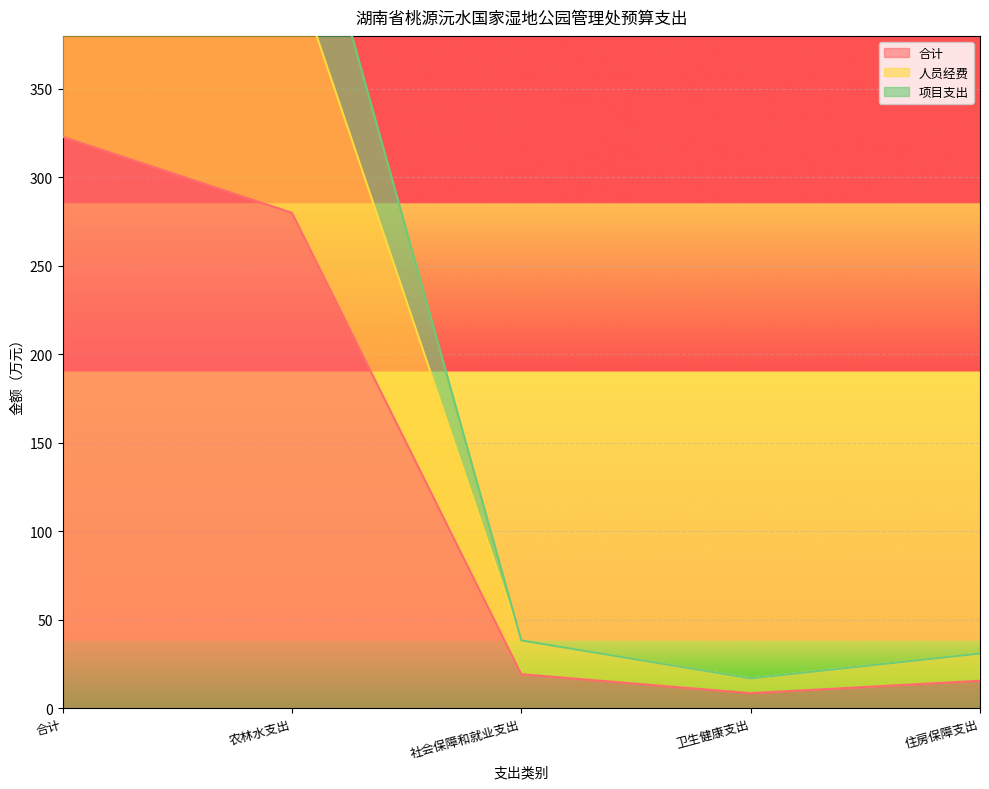

Is it true that 人员经费 equals 421.4 at 农林水支出?

True